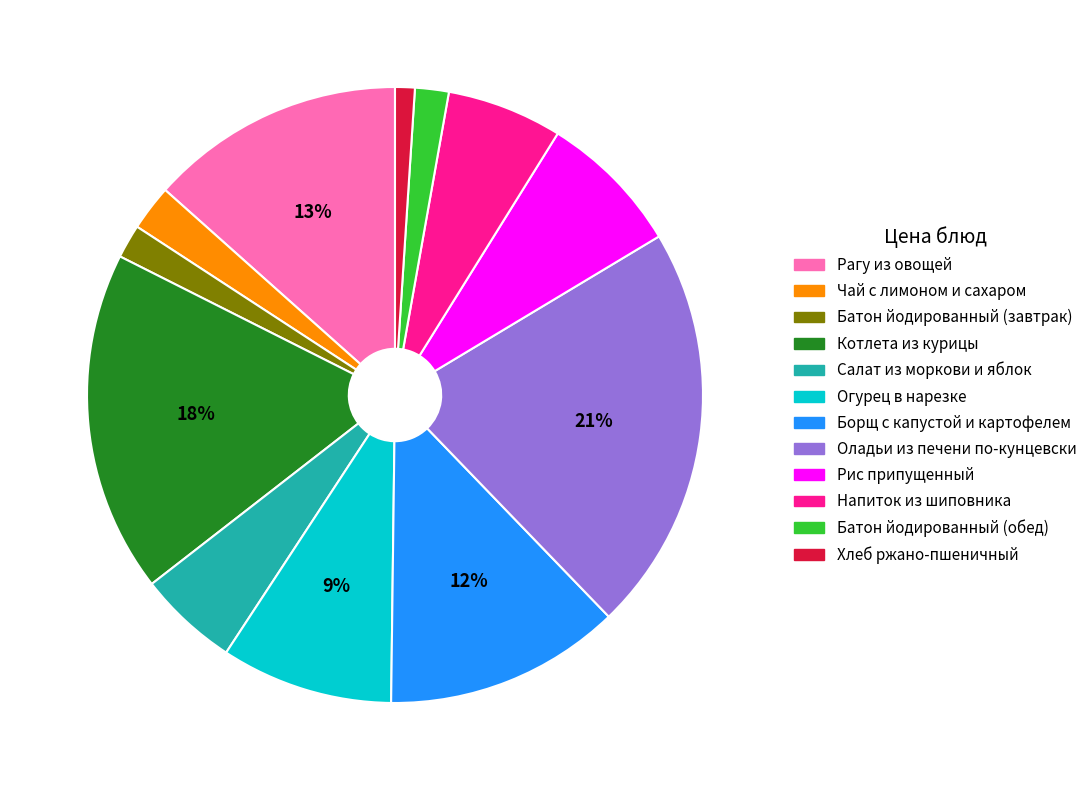

Between Батон йодированный (обед) and Рагу из овощей, which is larger?

Рагу из овощей